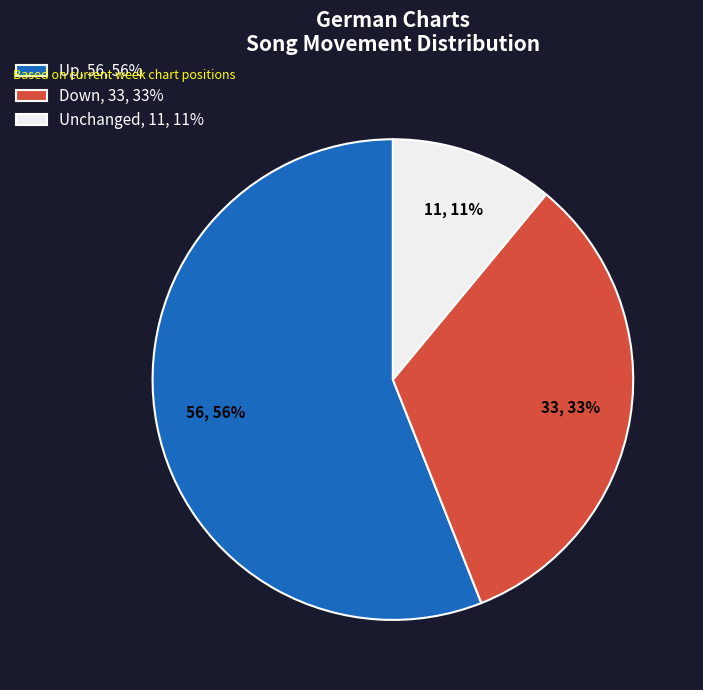

The Up, 56, 56% slice represents 56% of the pie. True or false?

True